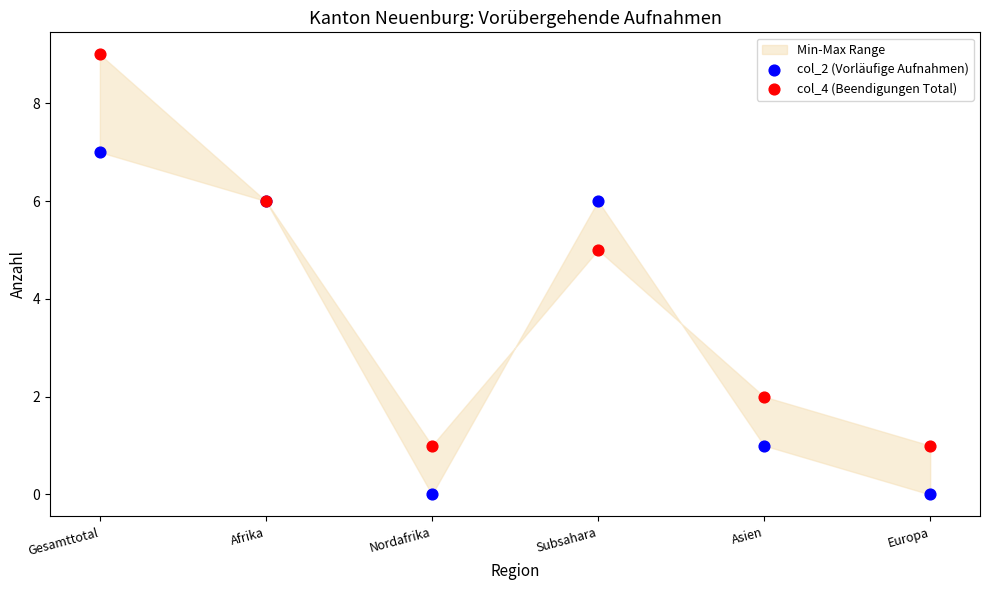

Which series has the largest Y range (max minus min)?

col_4 (Beendigungen Total)